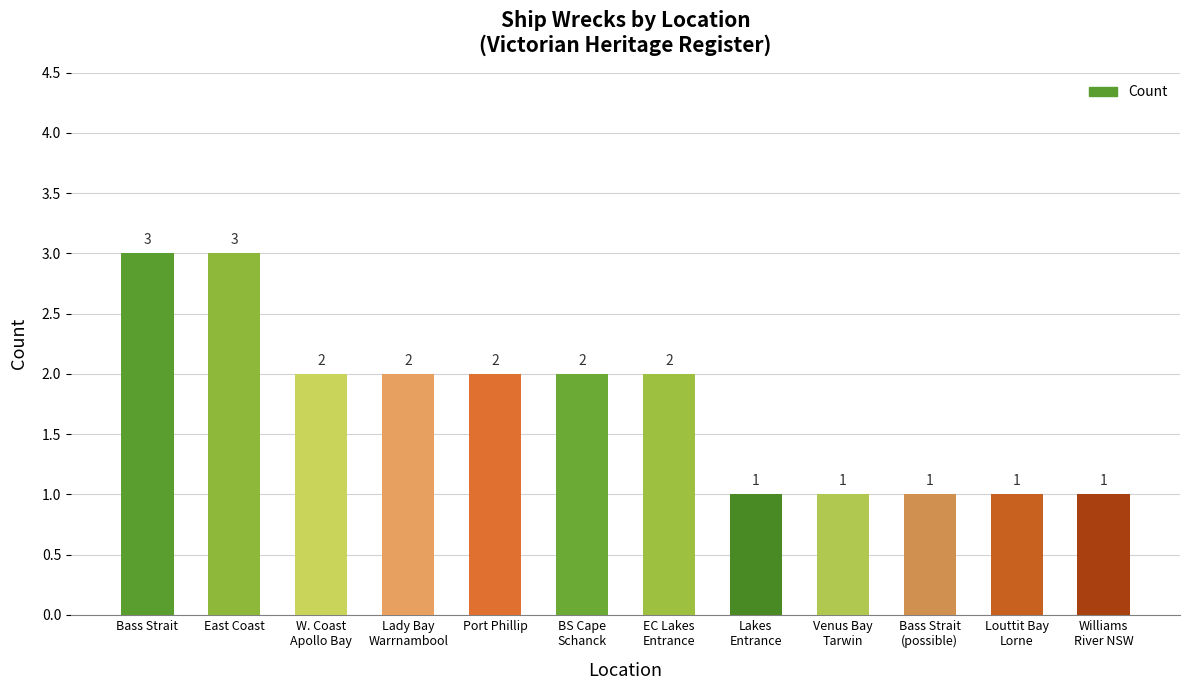

What is the average value?

2